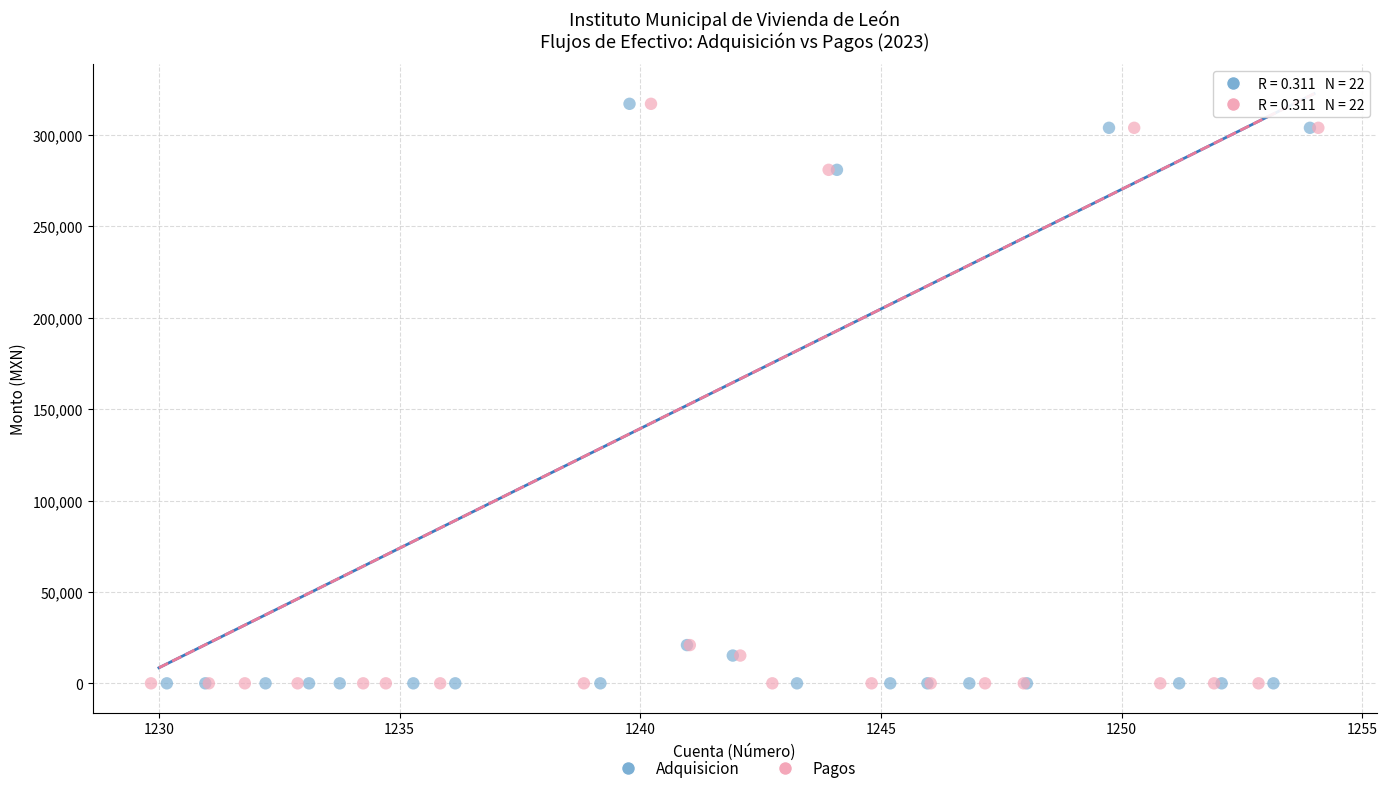

What are all the series names shown in the legend?

Adquisicion, Pagos